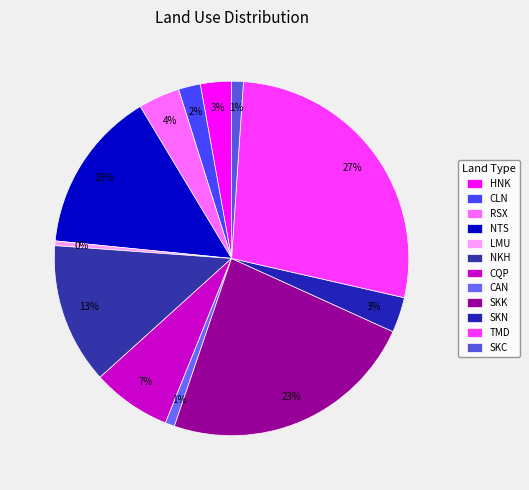

True or false: SKN accounts for 3% of the total.

True